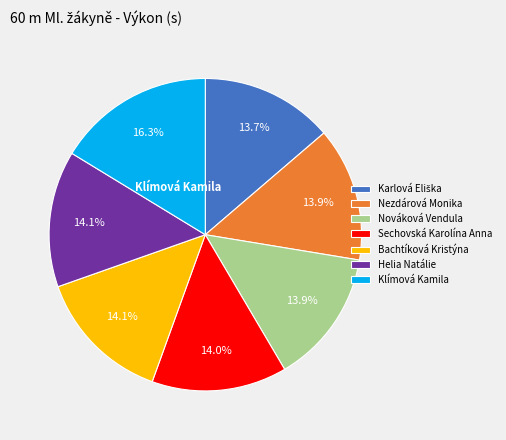

Is there any slice that represents more than half of the pie?

No